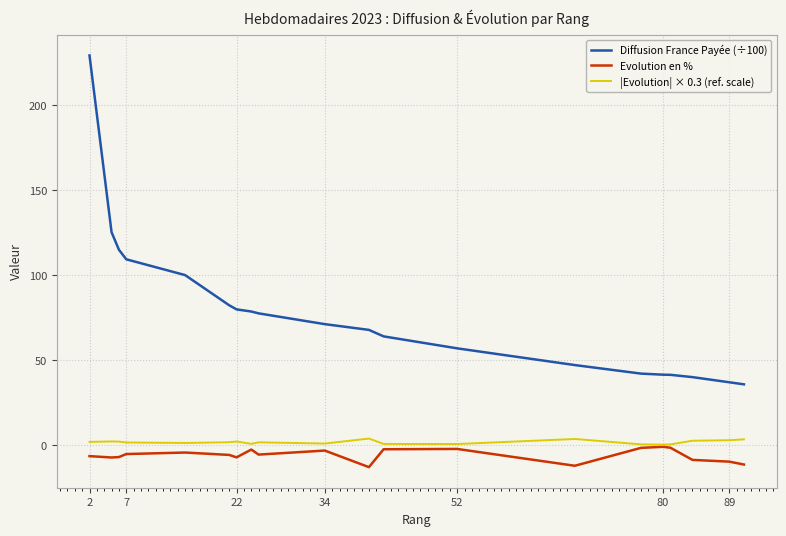

What is the maximum value shown in the chart?

229.3